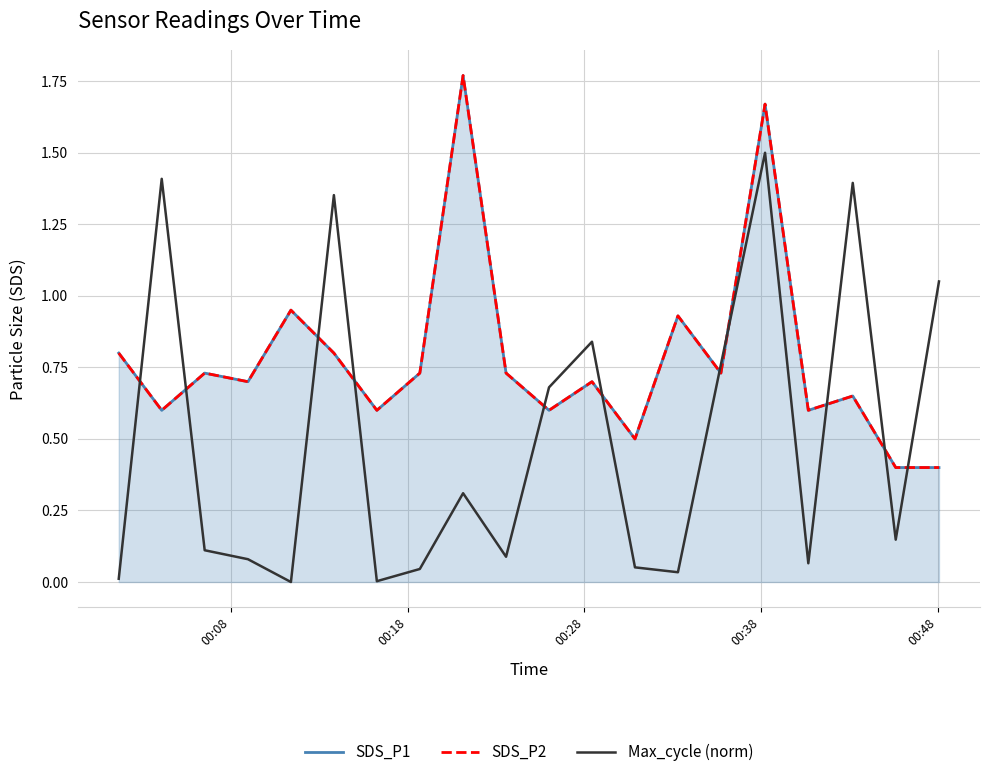

True or false: SDS_P1 and SDS_P2 intersect in this chart.

False